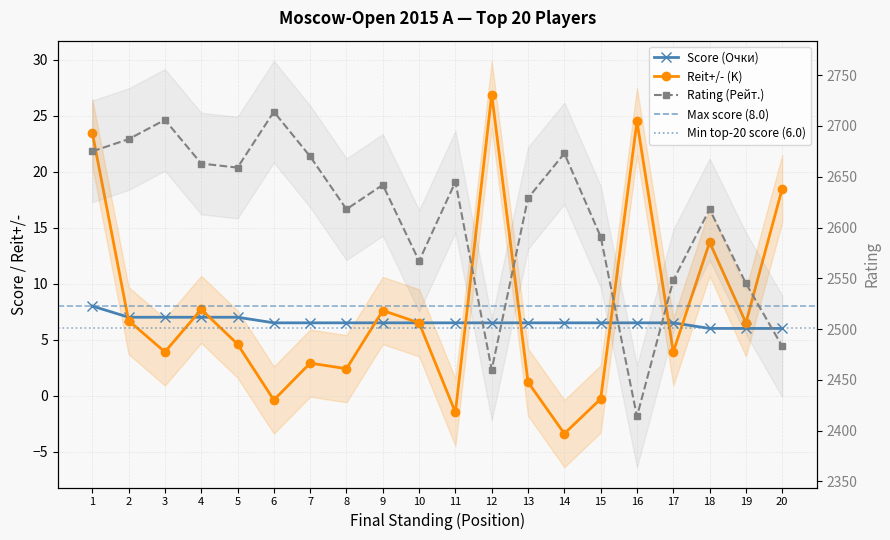

How many data points in Rating (Рейт.) are less than 2642?

10